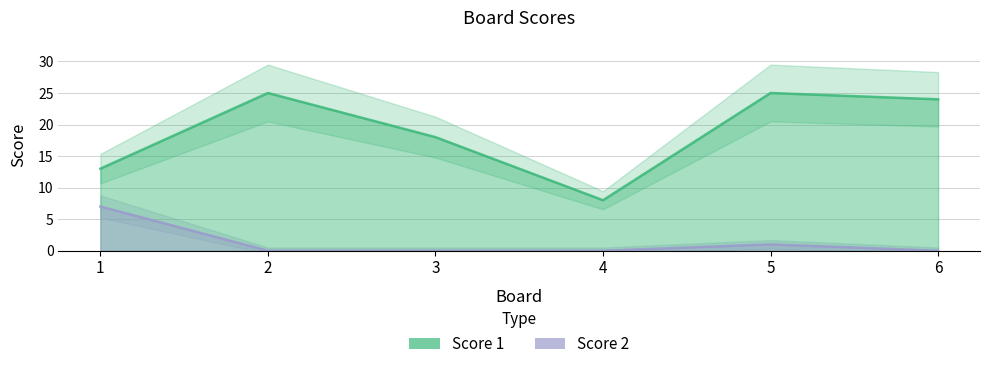

List the series in order of their peak value, highest first.

Score 1, Score 2